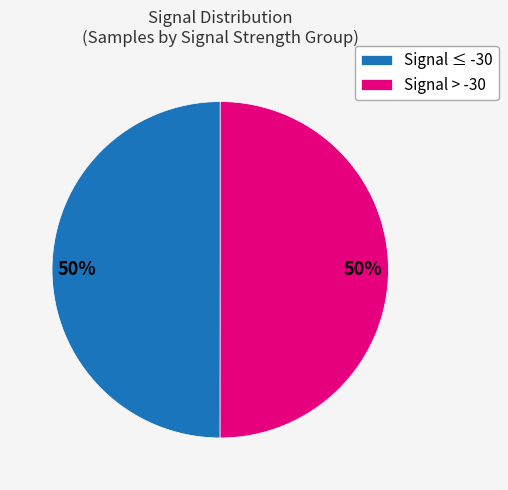

What is the ratio of the value at Signal > -30 to the value at Signal ≤ -30?

1.0